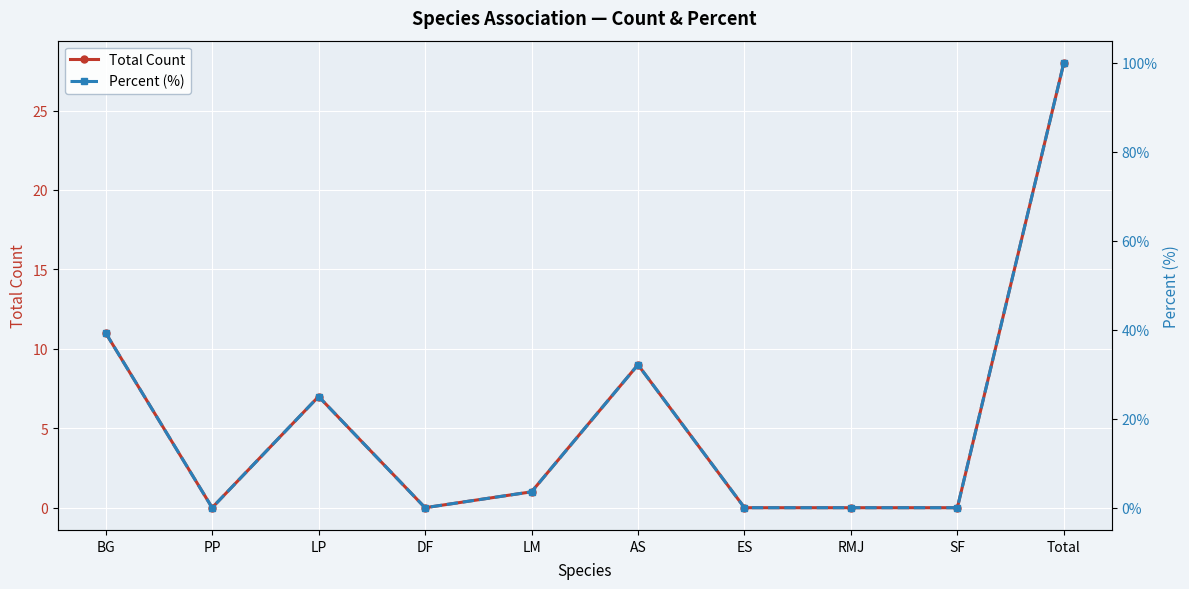

What is the sum of the Total Count values at BG and AS?

20